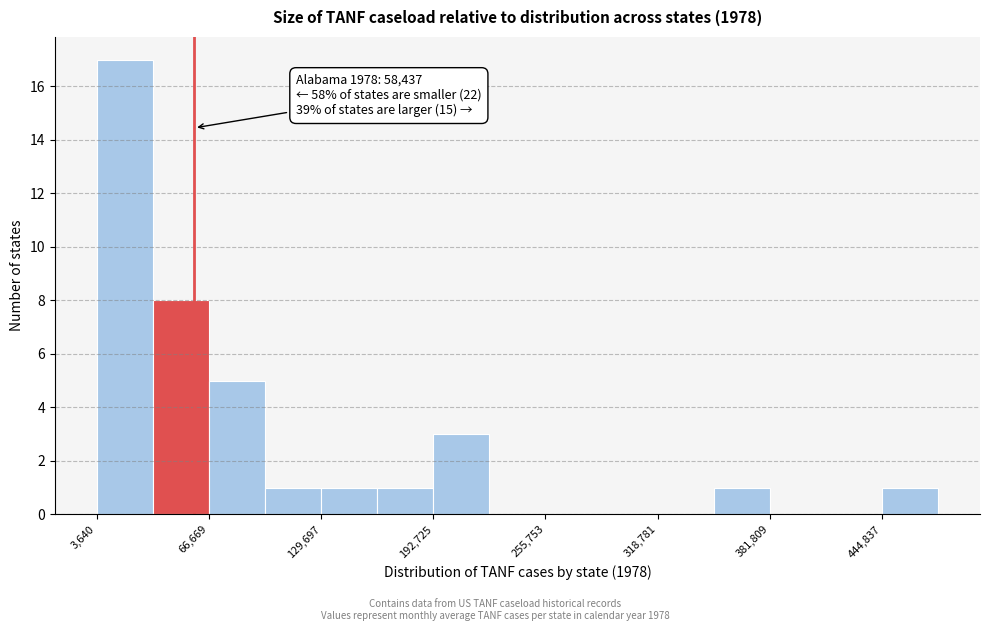

Around what value on the x-axis is the tallest bar? Give the approximate position of its centre, as read against the axis.

20000